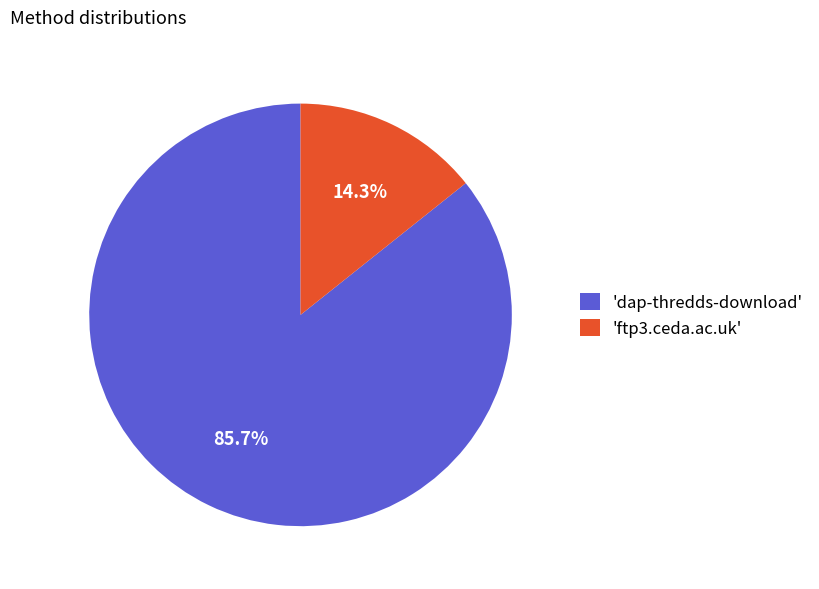

Which slice is the largest?

'dap-thredds-download'